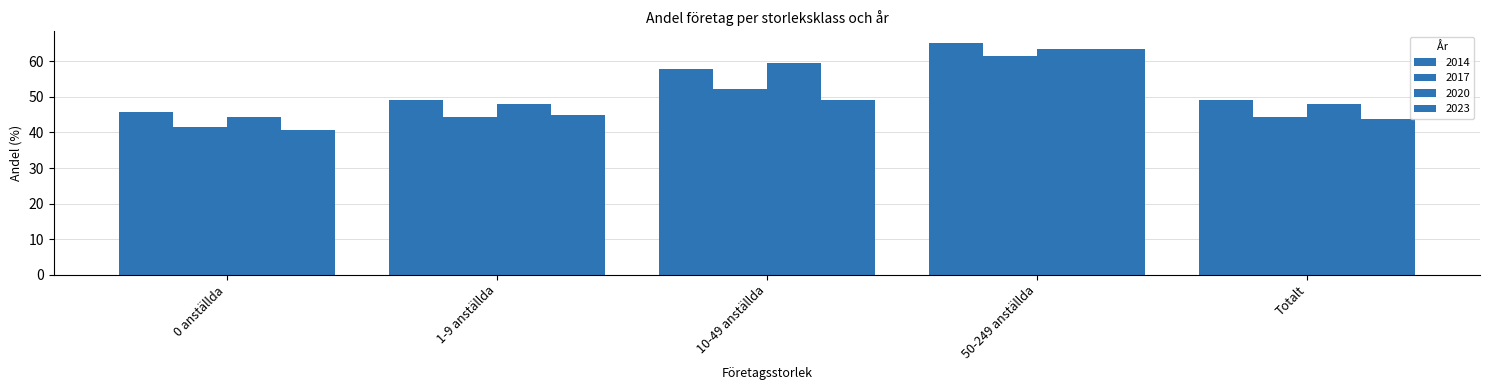

Are the bars horizontal?

No